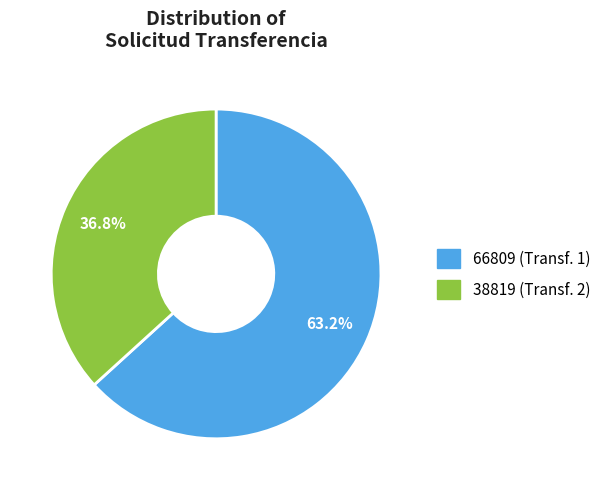

Is it true that 66809 is 69% of the pie?

False